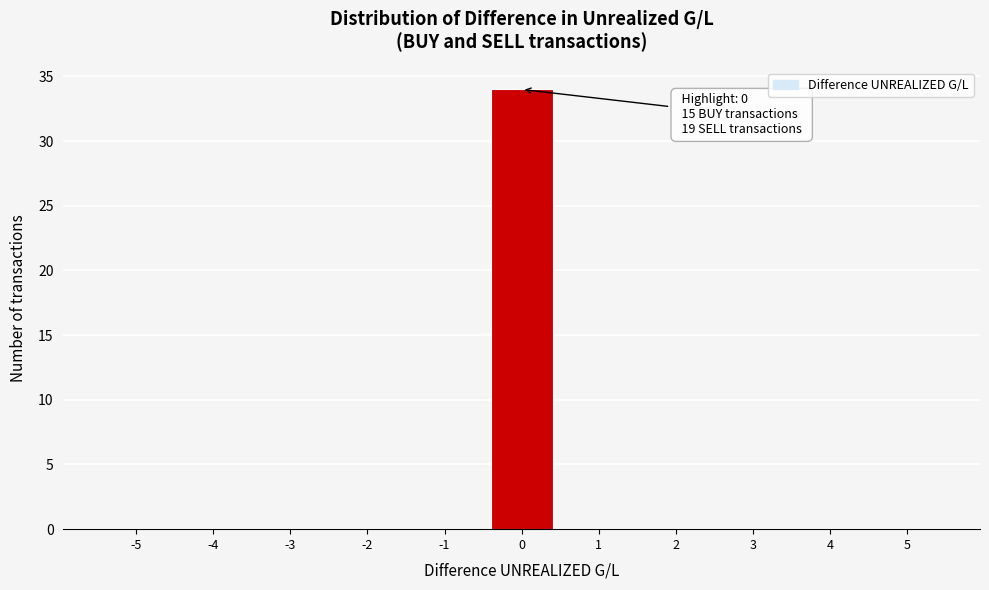

Reading left to right, extract all data points from this chart.

-5=0	-4=0	-3=0	-2=0	-1=0	0=34	1=0	2=0	3=0	4=0	5=0